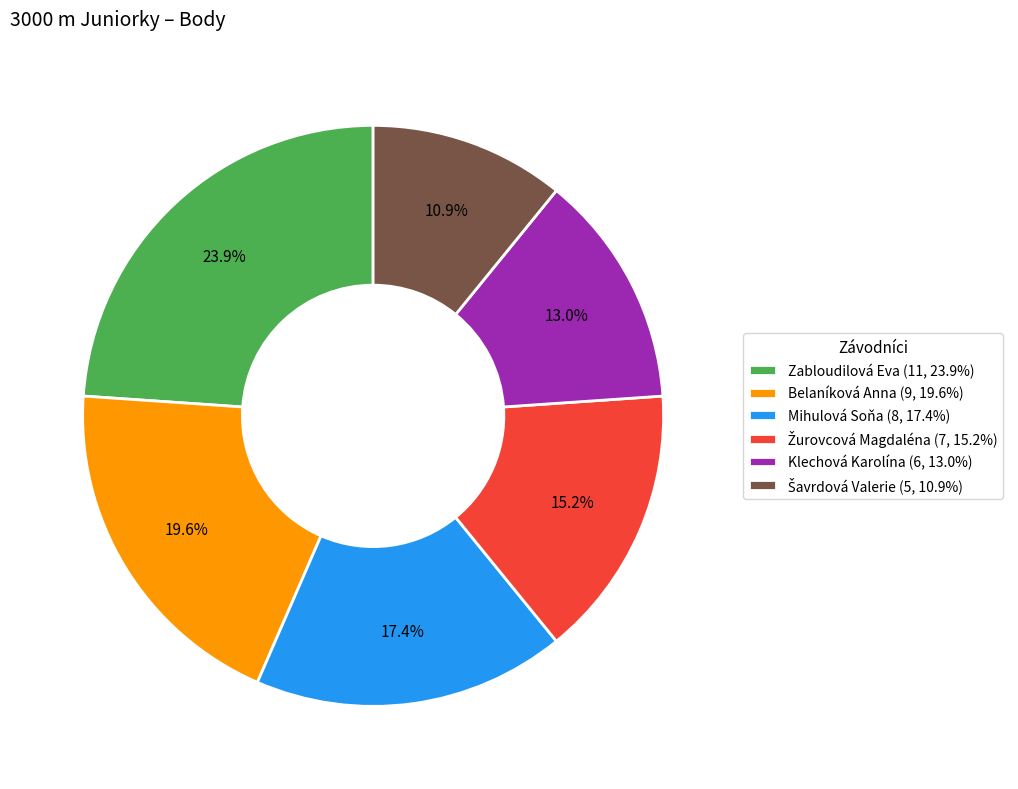

Which has a higher value, Mihulová Soňa (8, 17.4%) or Belaníková Anna (9, 19.6%)?

Belaníková Anna (9, 19.6%)